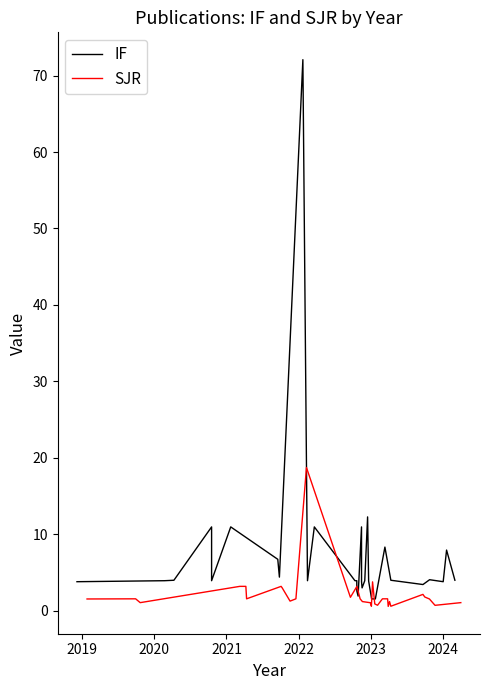

True or false: SJR has a value of 1.0 at 17.

False